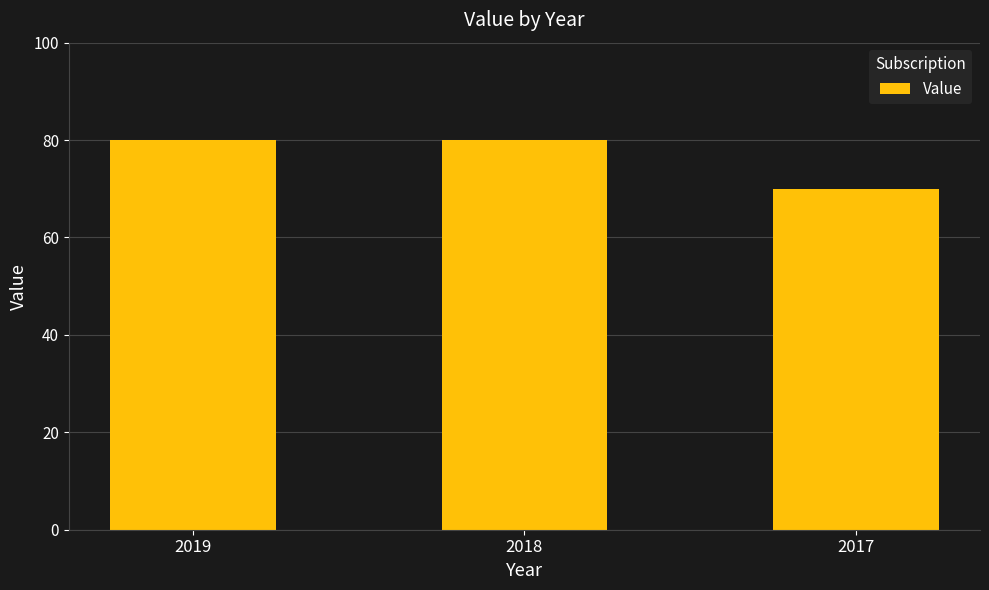

Which has a higher value, 2018 or 2017?

2018